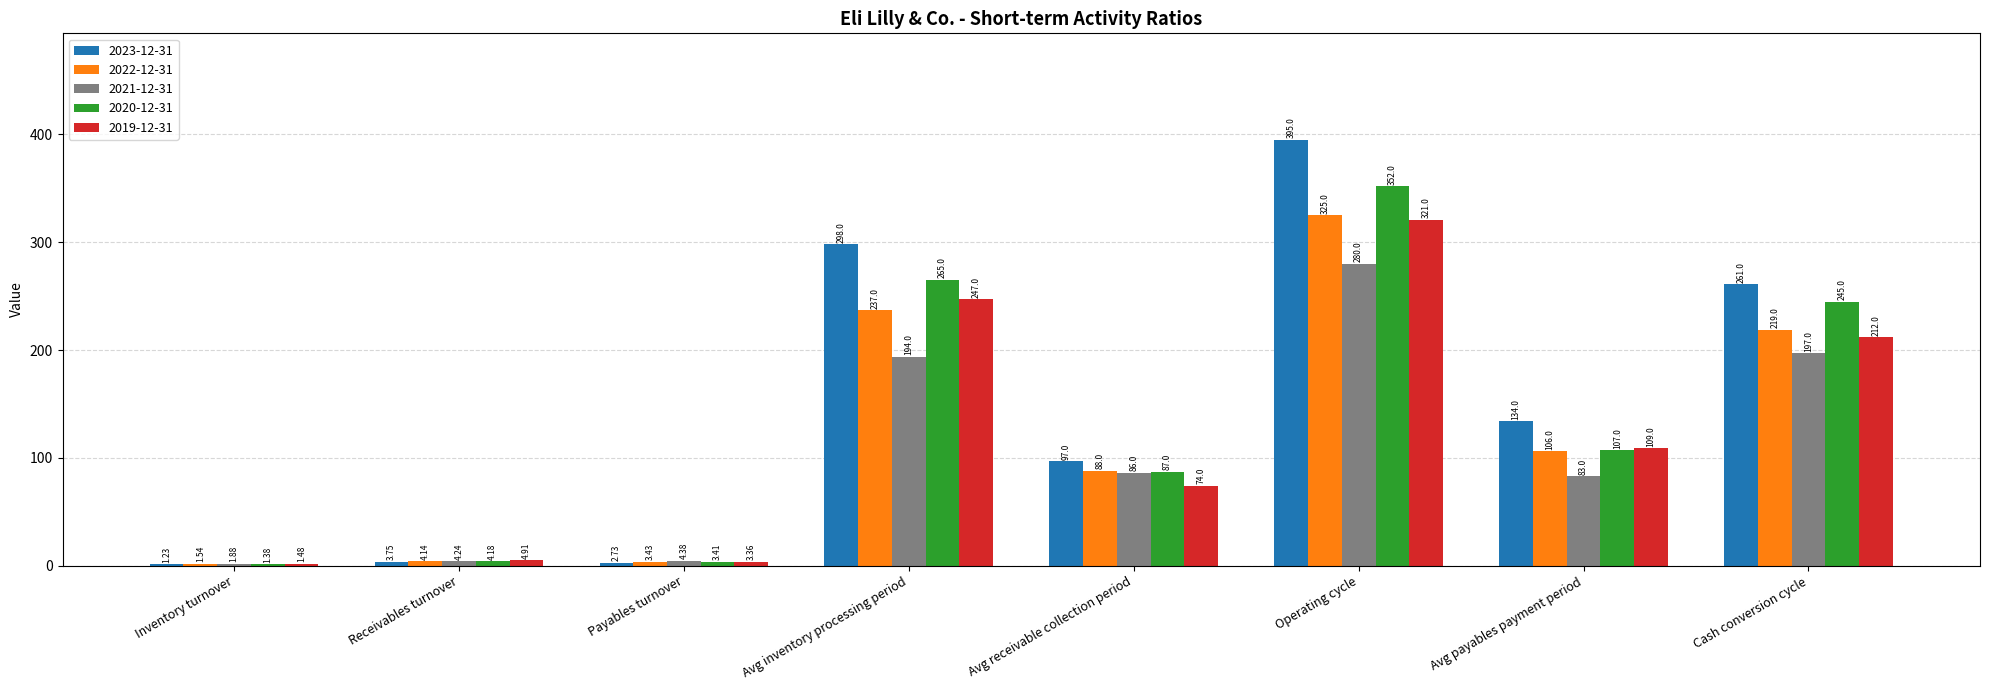

Where does the 2021-12-31 series first go above 86?

Avg inventory processing period